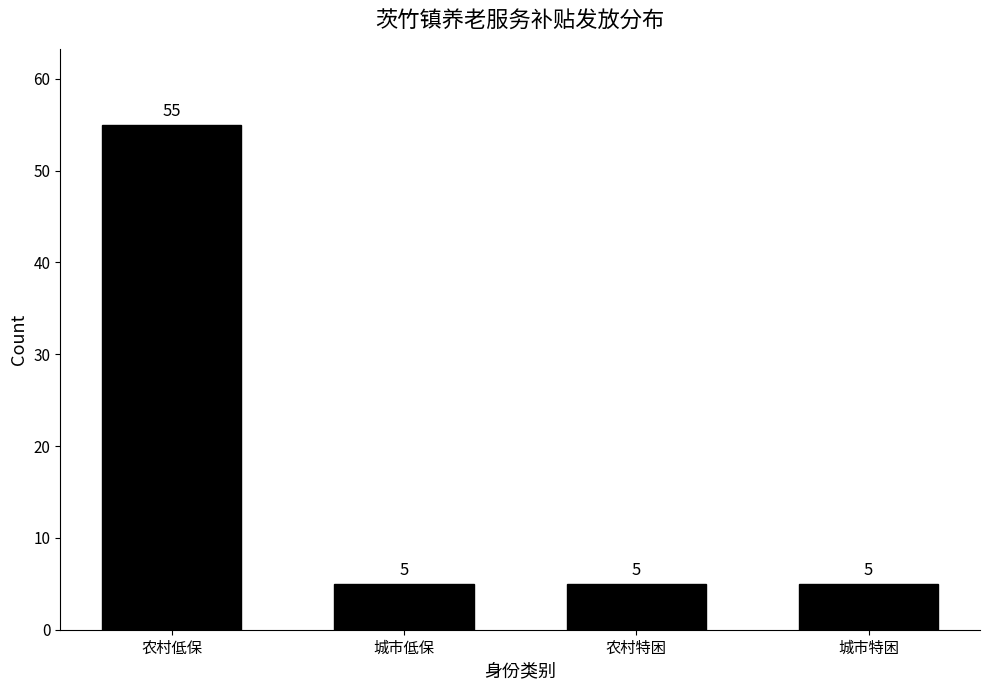

Reading left to right, transcribe all the data shown in this chart.

55	5	5	5